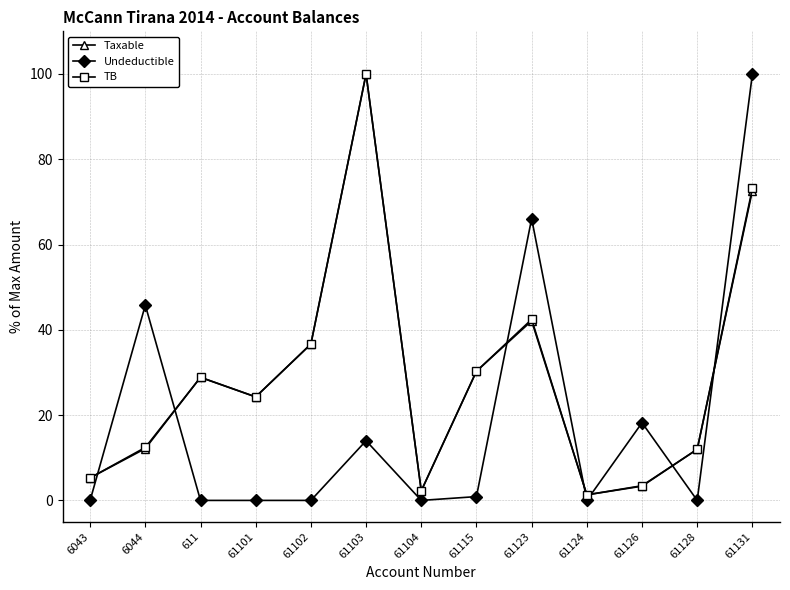

Where is the first local maximum for TB?

611